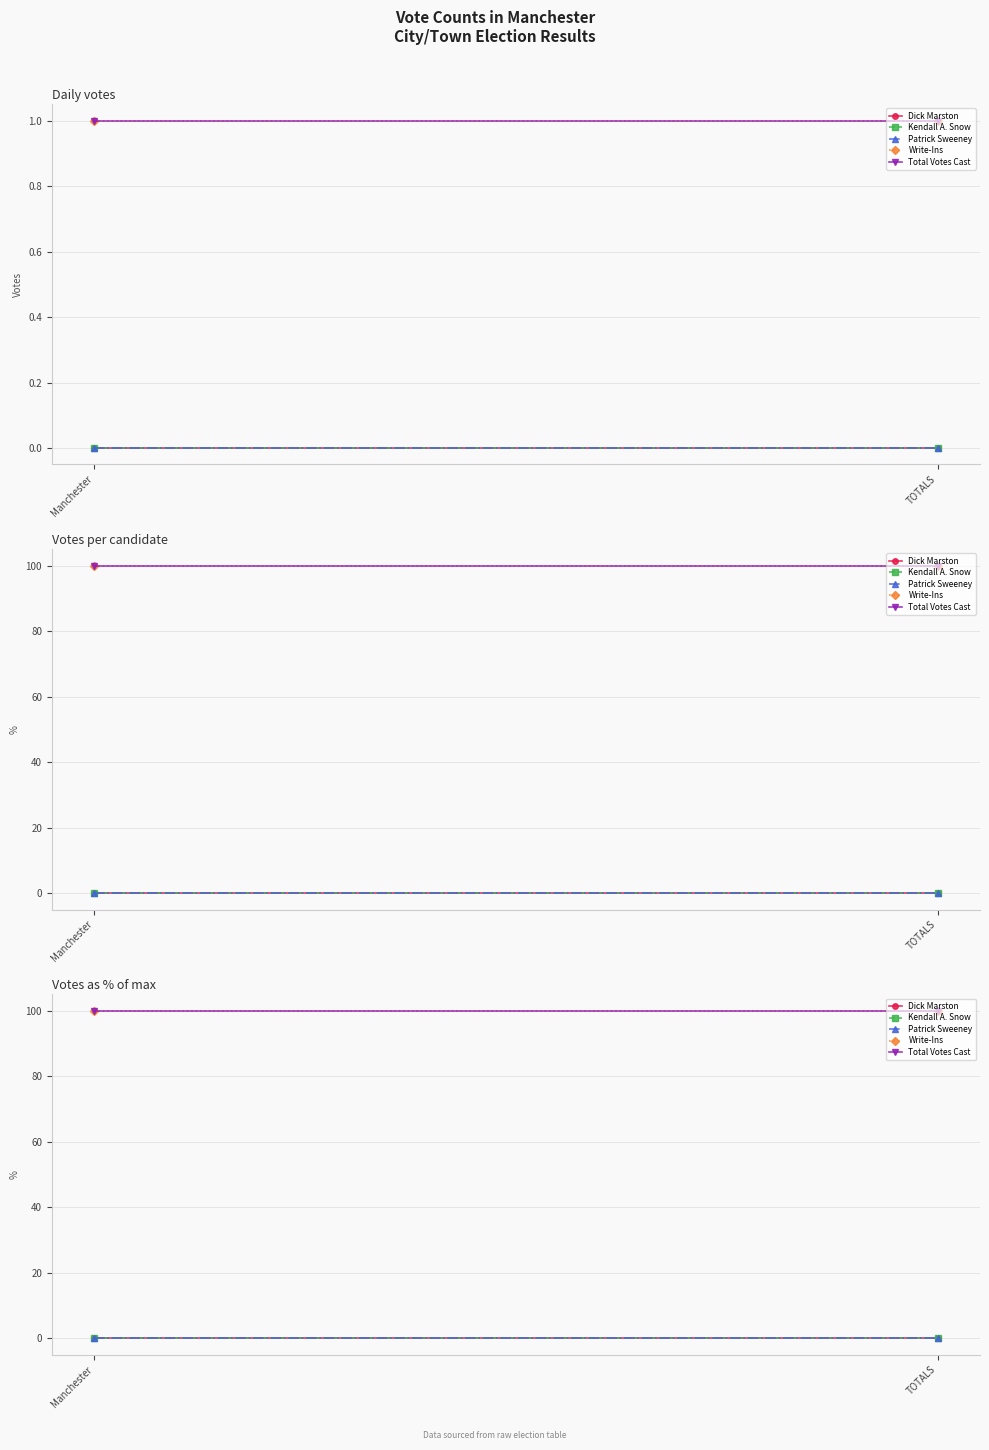

Which has a higher value, TOTALS or Manchester?

TOTALS